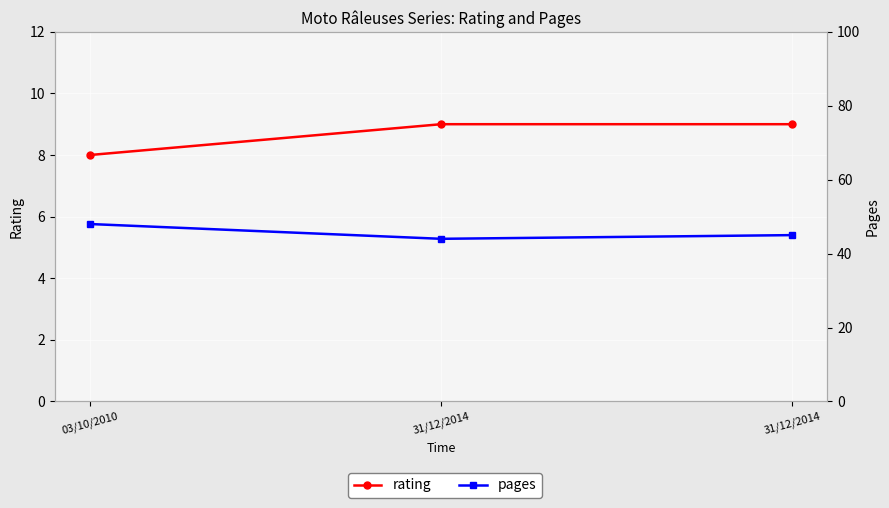

How many pages values are between 44 and 48?

3